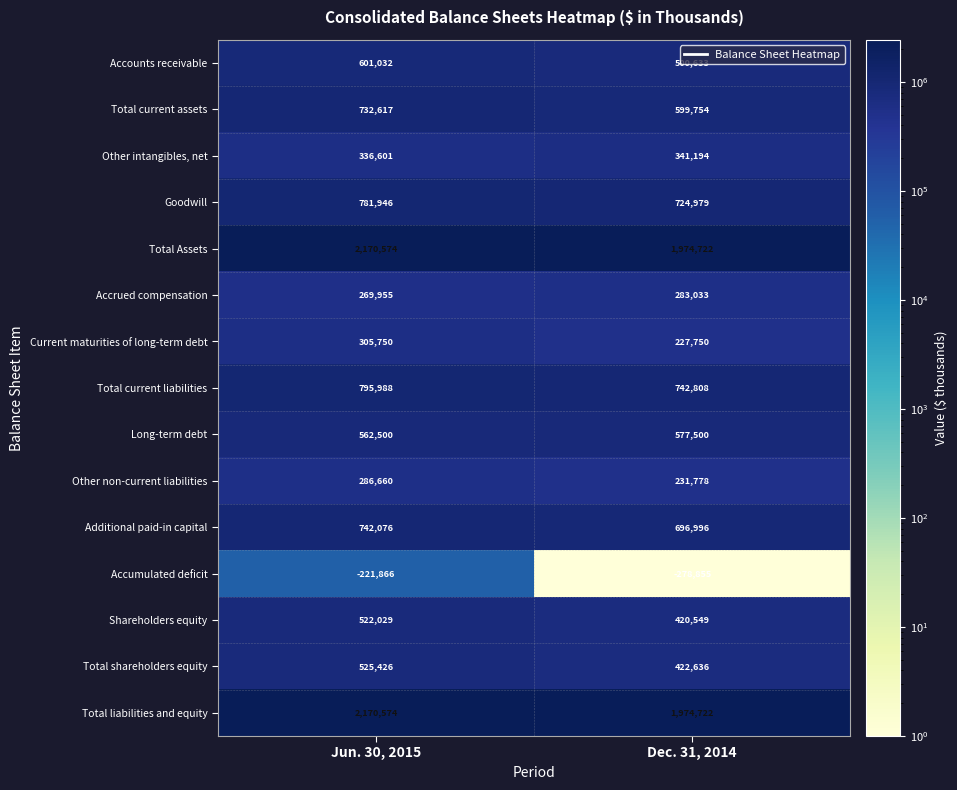

The value of Other non-current liabilities at Dec. 31, 2014 is 398163. True or false?

False